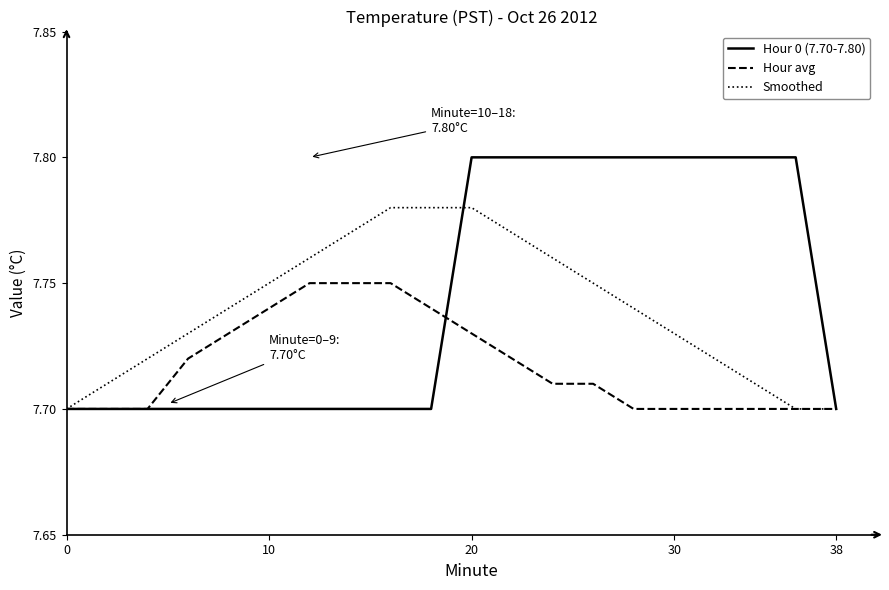

How many Hour avg values are between 7 and 8?

20